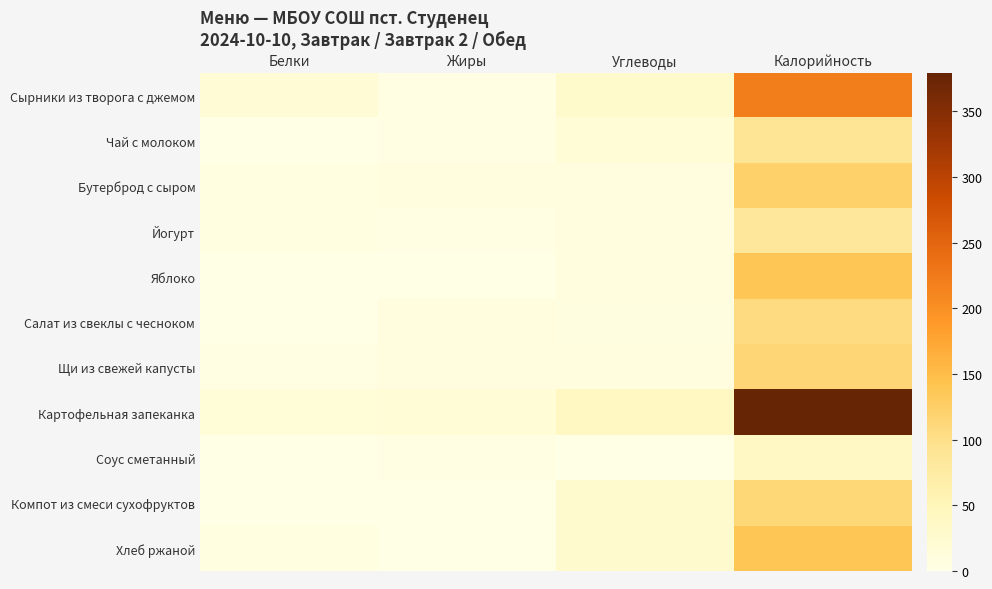

Reading left to right, extract all data points from this chart.

Сырники из творога с джемом: Белки=17.9	Жиры=3.5	Углеводы=29.5	Калорийность=220.7
Чай с молоком: Белки=1.1	Жиры=1.6	Углеводы=17.3	Калорийность=89.3
Бутерброд с сыром: Белки=5.0	Жиры=8.0	Углеводы=7.6	Калорийность=122.2
Йогурт: Белки=5.0	Жиры=3.2	Углеводы=8.5	Калорийность=85.0
Яблоко: Белки=0.9	Жиры=0.0	Углеводы=8.1	Калорийность=139.2
Салат из свеклы с чесноком: Белки=1.1	Жиры=8.1	Углеводы=7.4	Калорийность=106.6
Щи из свежей капусты: Белки=2.6	Жиры=7.8	Углеводы=9.1	Калорийность=114.3
Картофельная запеканка: Белки=16.0	Жиры=17.3	Углеводы=40.5	Калорийность=379.3
Соус сметанный: Белки=0.5	Жиры=3.5	Углеводы=1.0	Калорийность=38.0
Компот из смеси сухофруктов: Белки=0.6	Жиры=0.0	Углеводы=27.9	Калорийность=113.8
Хлеб ржаной: Белки=5.3	Жиры=1.0	Углеводы=26.7	Калорийность=139.2